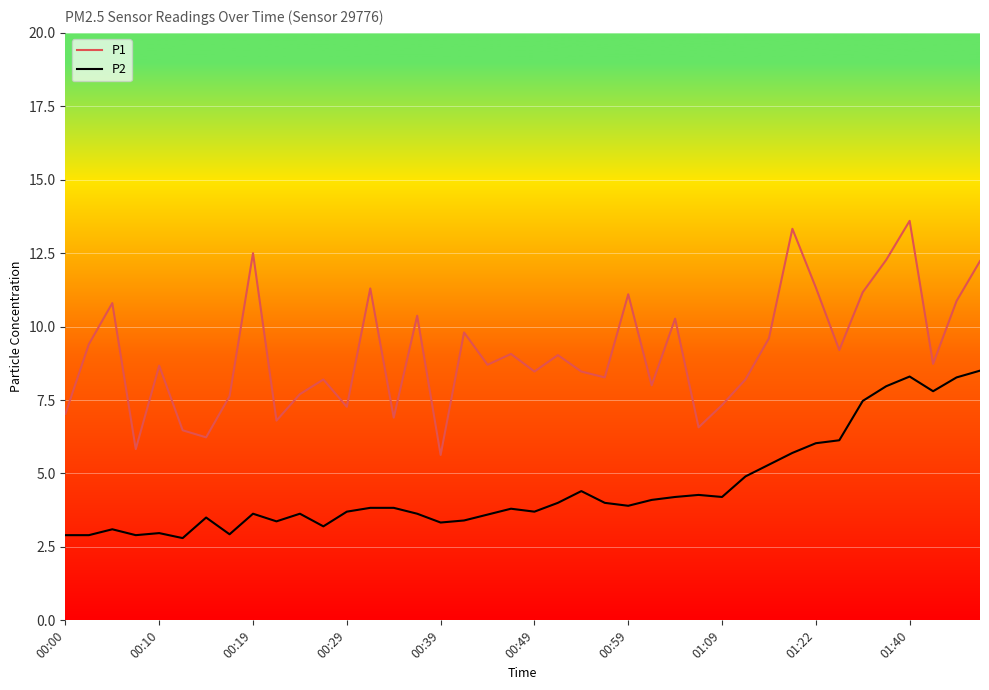

Rank the series by their maximum value, from highest to lowest.

P1, P2